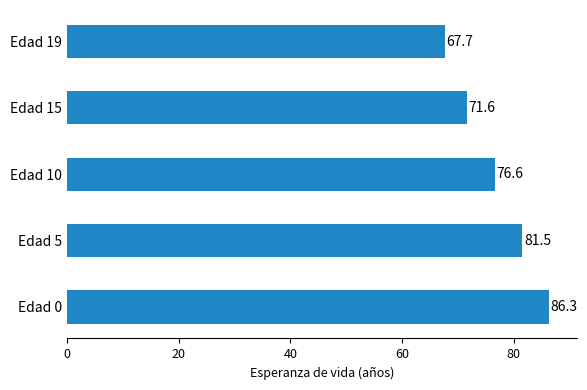

Reading bottom to top, extract all data points from this chart.

Edad 0=86.3	Edad 5=81.5	Edad 10=76.6	Edad 15=71.6	Edad 19=67.7